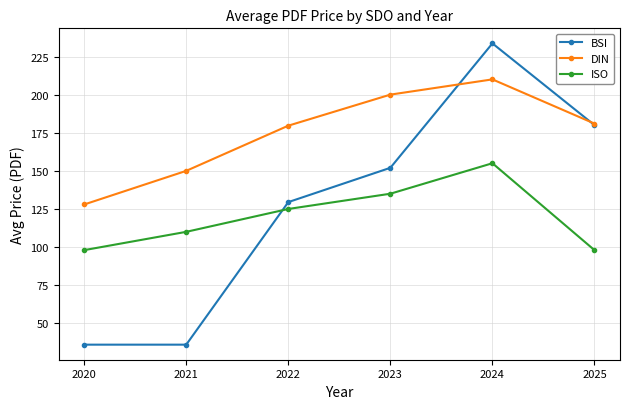

Is the value of DIN at 2021 greater than the value of ISO at 2020?

Yes